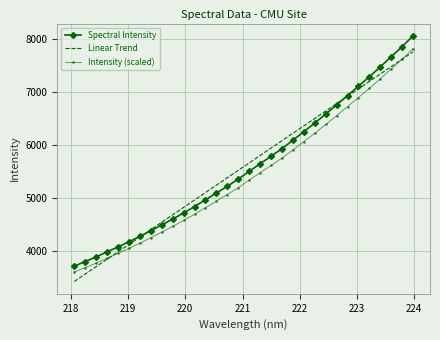

What is the difference between the second highest and second lowest values in the Intensity (scaled) series?

3926.7